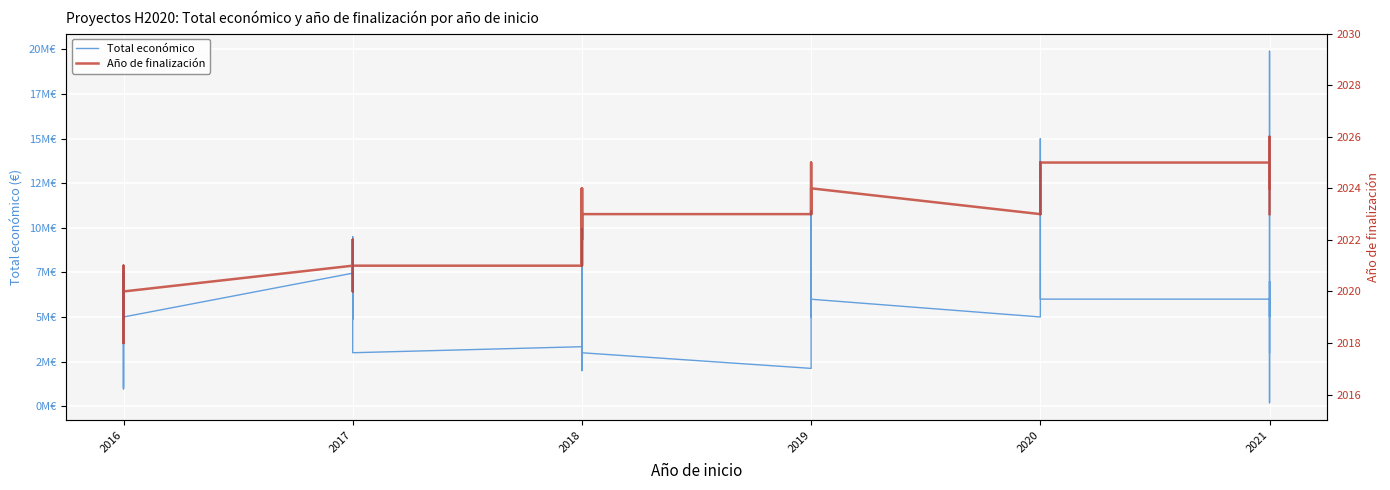

What is the sum of all Total económico values?

236457254